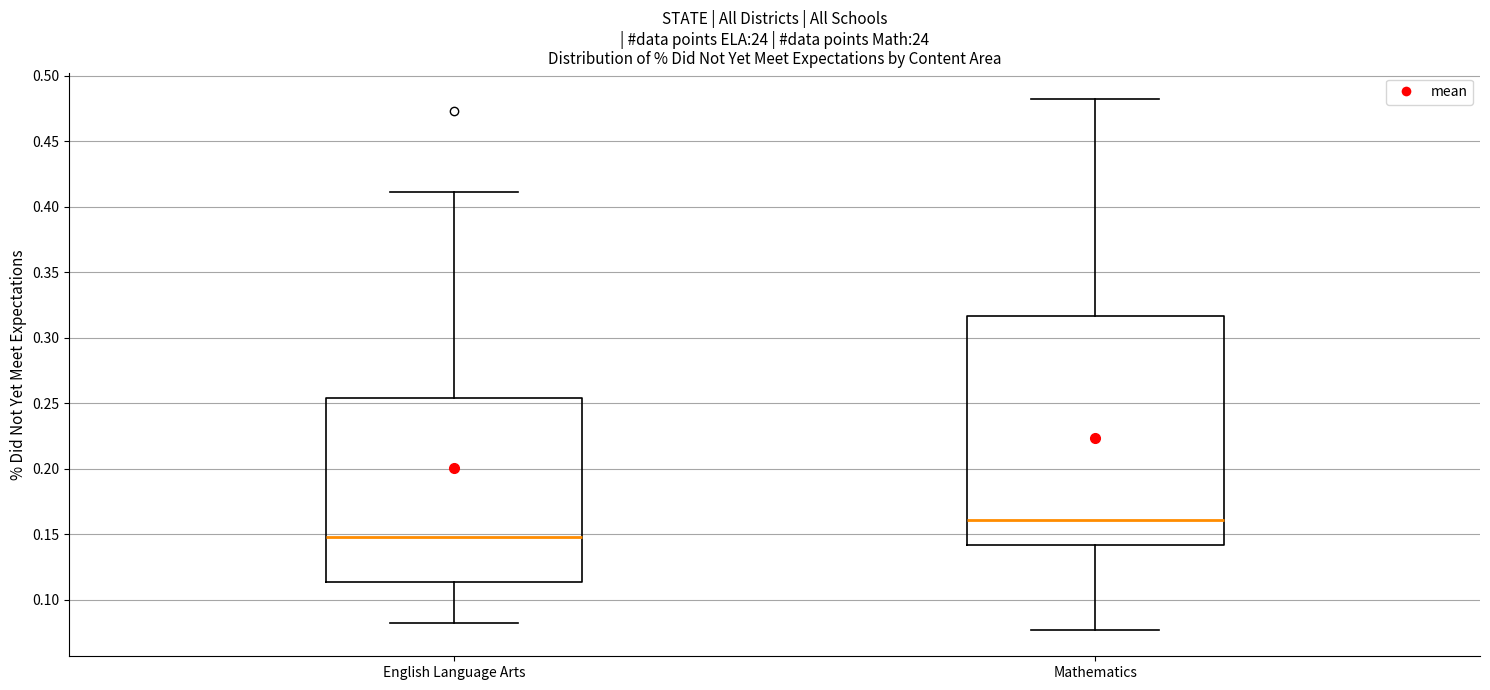

Which box's median line is the lowest?

English Language Arts